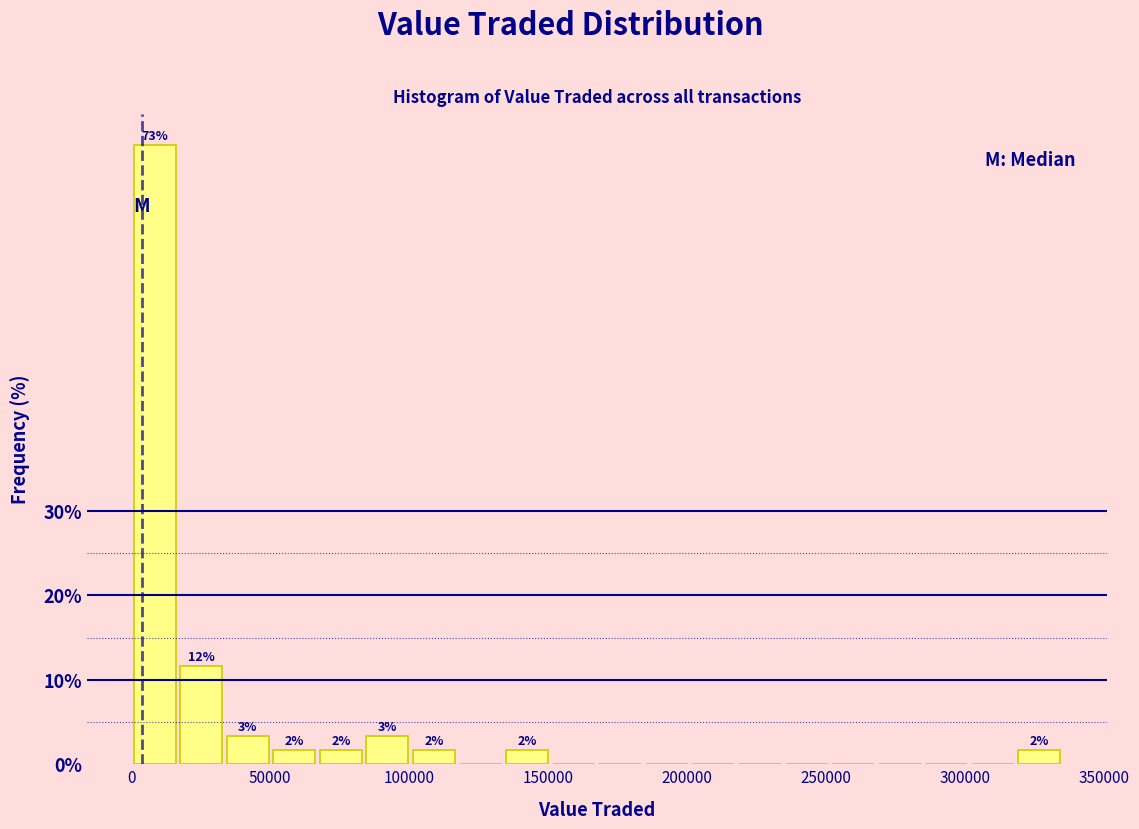

Read against the x-axis, roughly where is the centre of the tallest bar?

10000